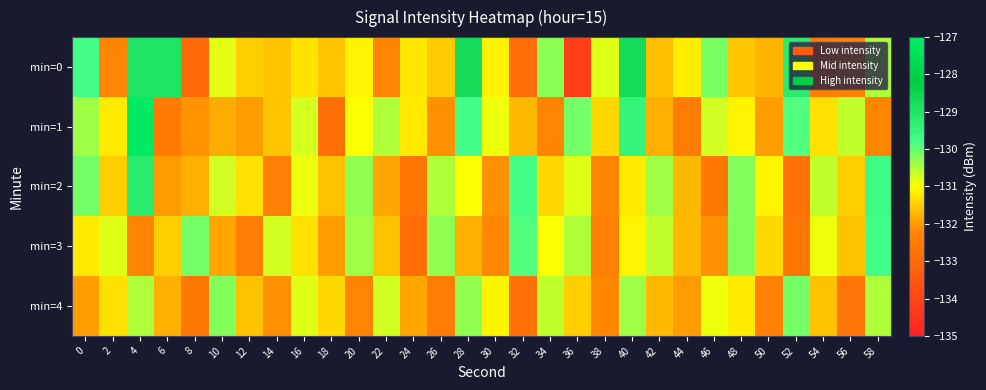

What is the spread (max minus min) of values at 14?

1.7